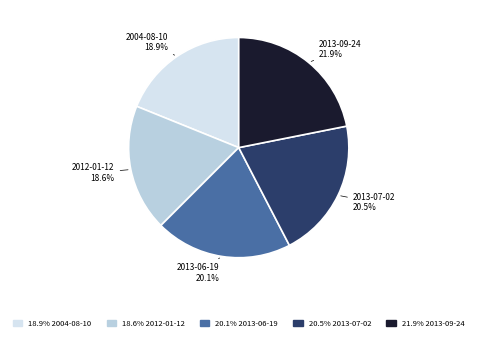

Does any single category account for the majority?

No